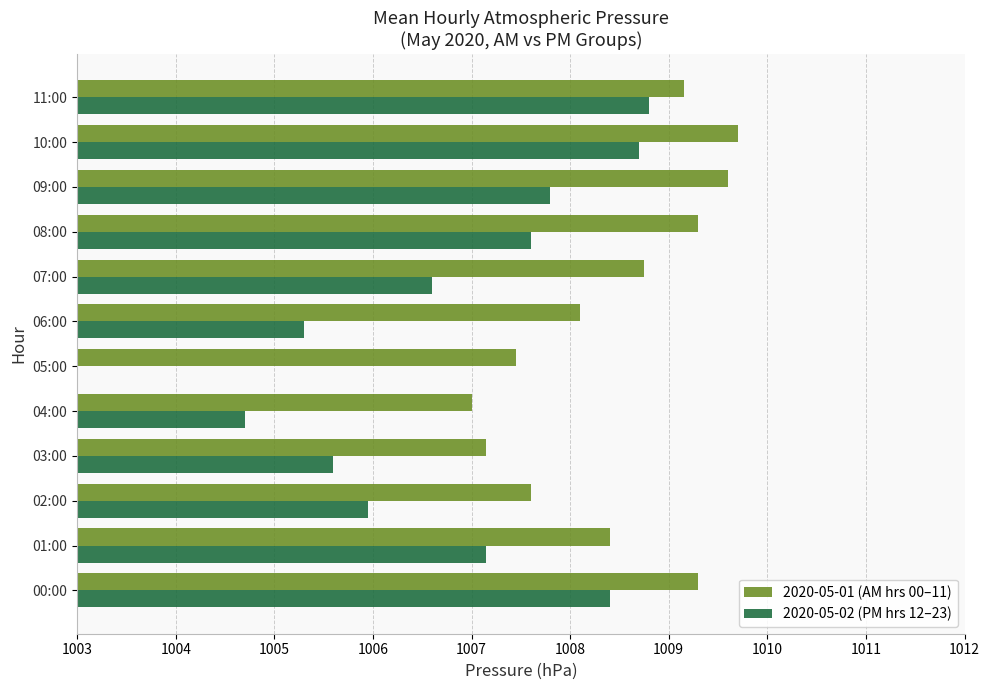

Which series changed the most between 00:00 and 09:00?

2020-05-02 (PM hrs 12–23)